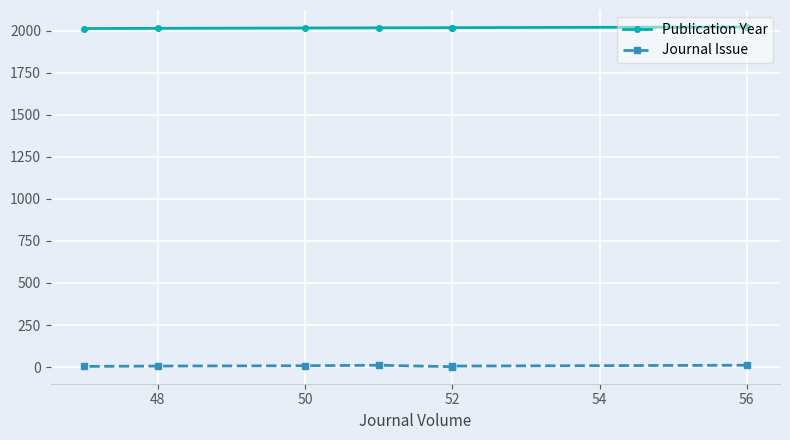

What is the approximate value of Publication Year at 52?

2017